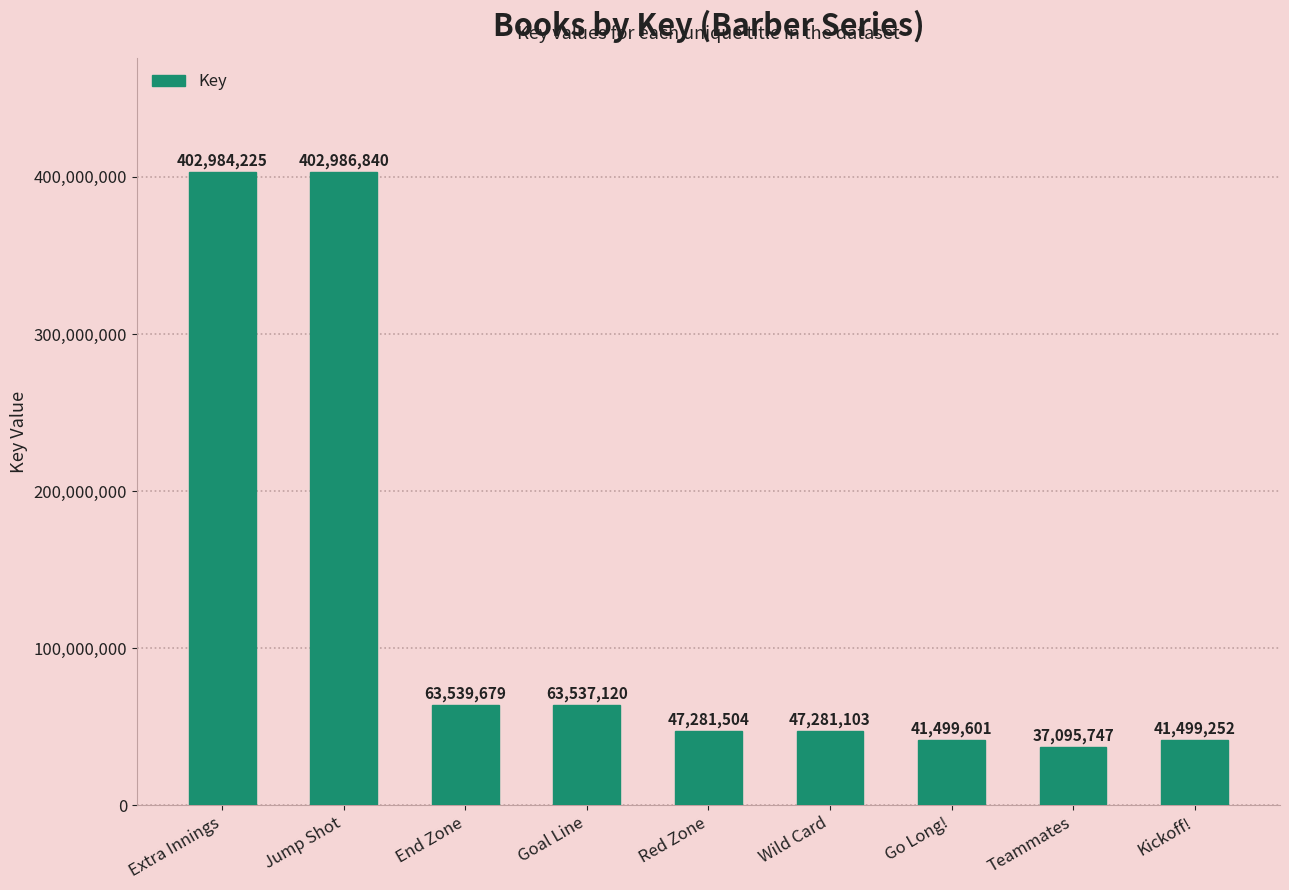

How many distinct data groups are displayed?

1